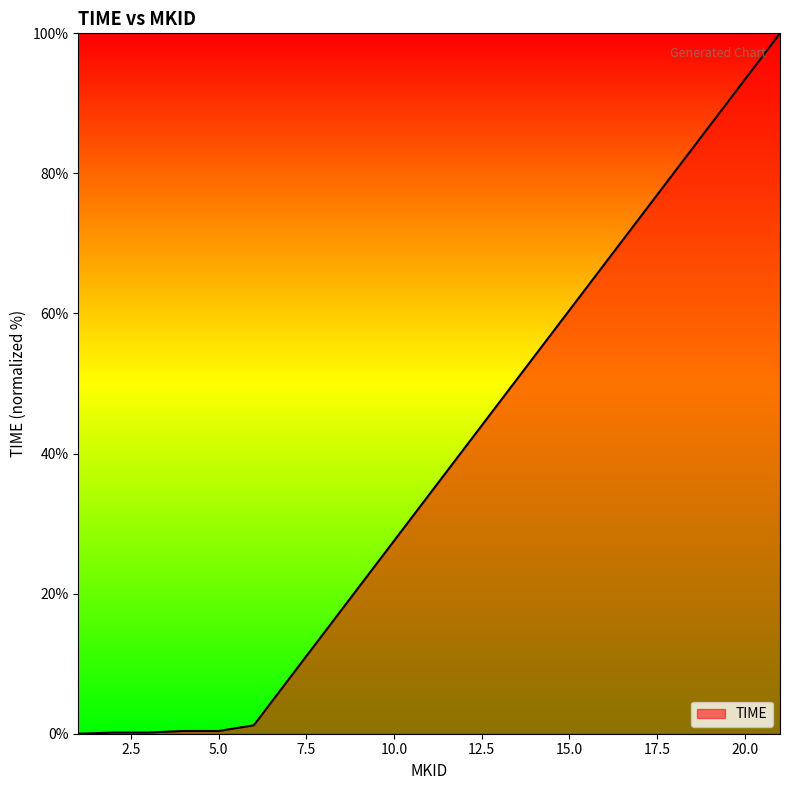

What is the maximum value shown in the chart?

100.0